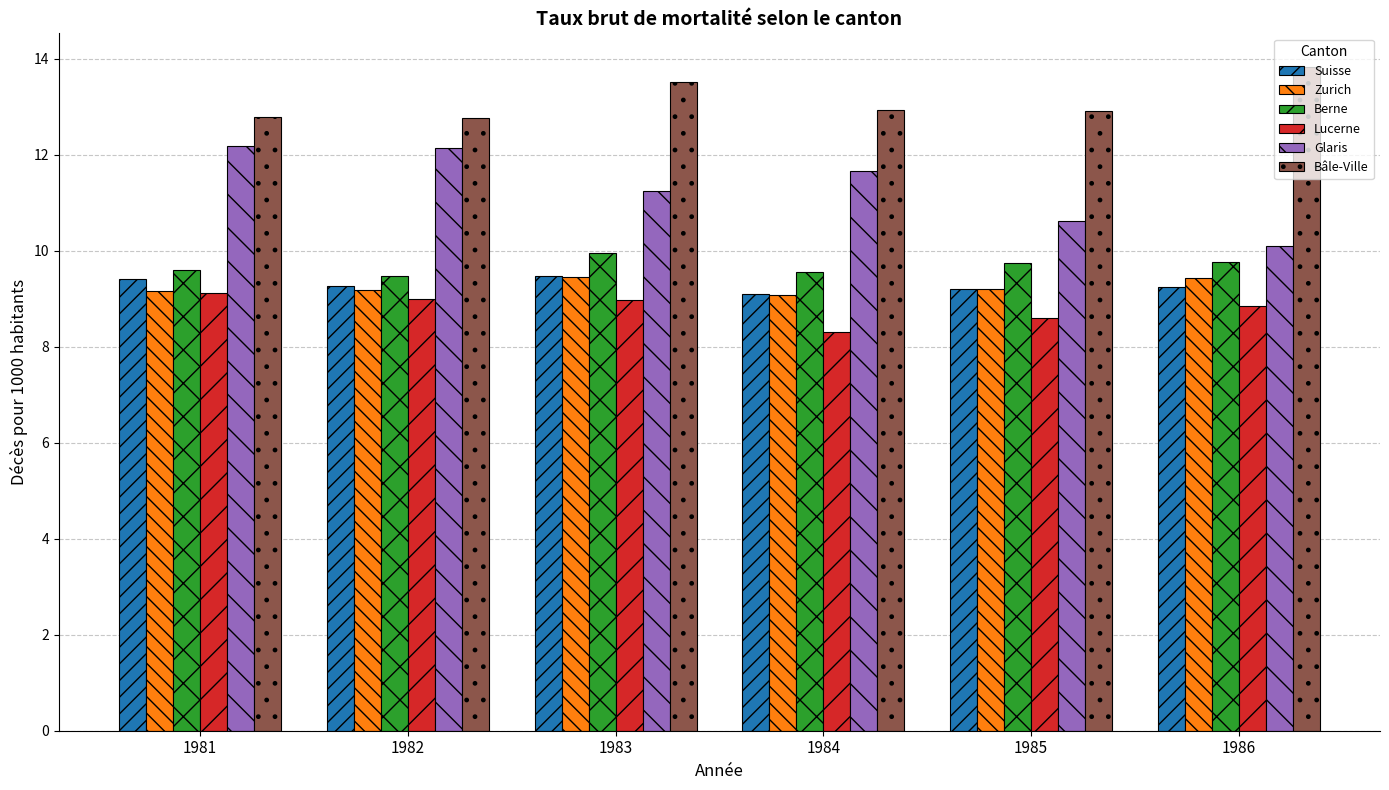

Where does the Glaris series first go above 11?

1981